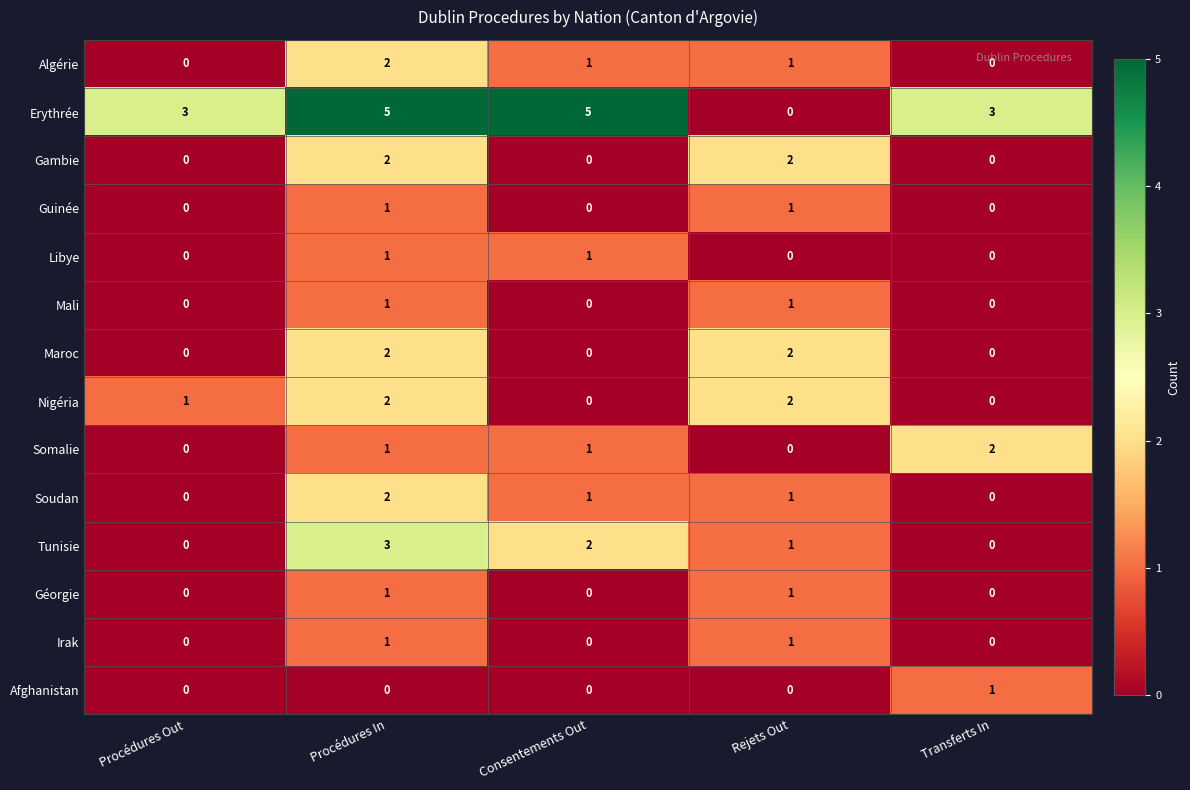

What is the total value across all series at Transferts In?

6